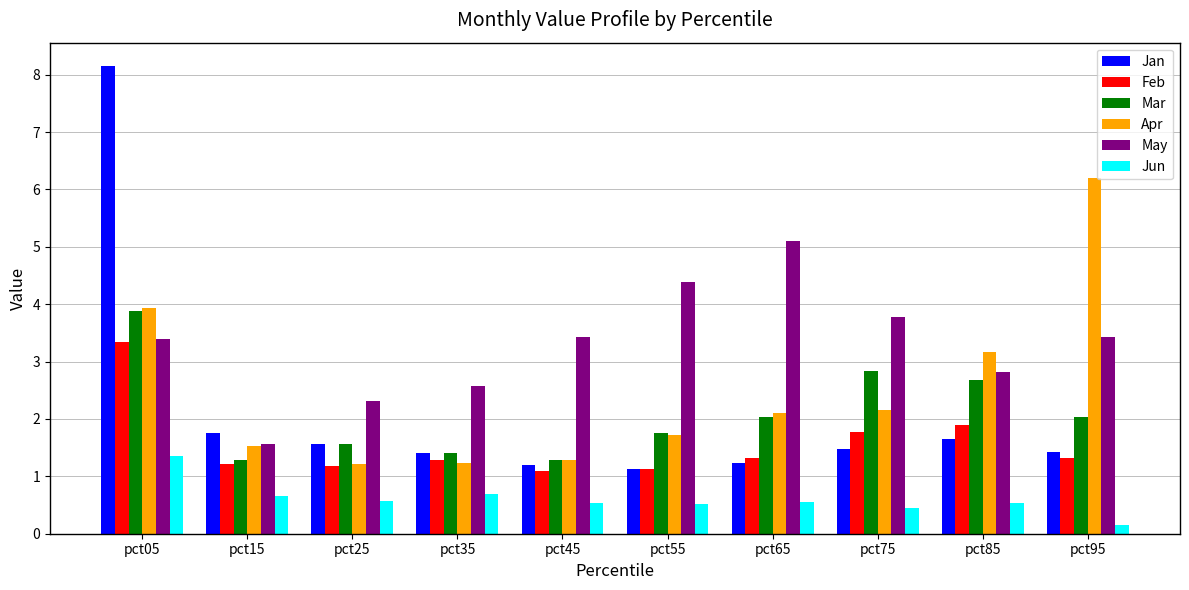

What is the greatest value displayed?

8.2